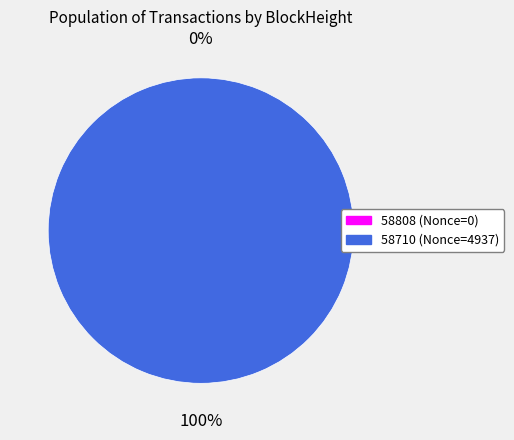

How many segments does this pie chart have?

2